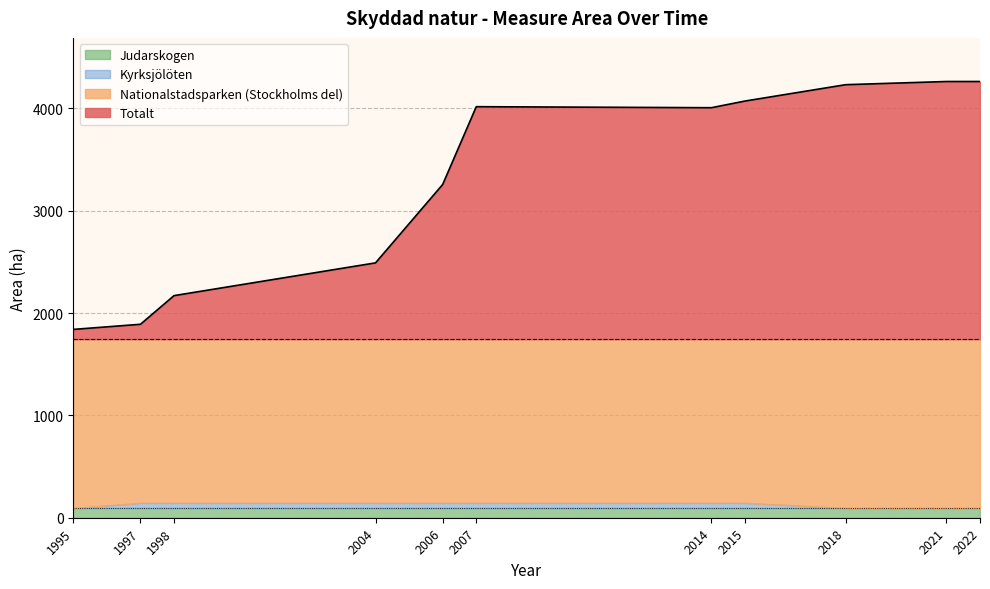

What is the spread (max minus min) of values at 1997?

1840